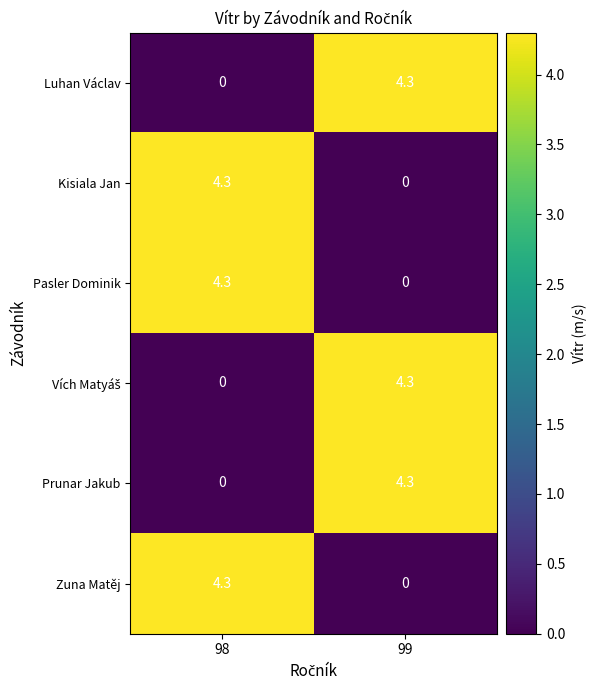

The Zuna Matěj series shows 1.4 at 98. True or false?

False